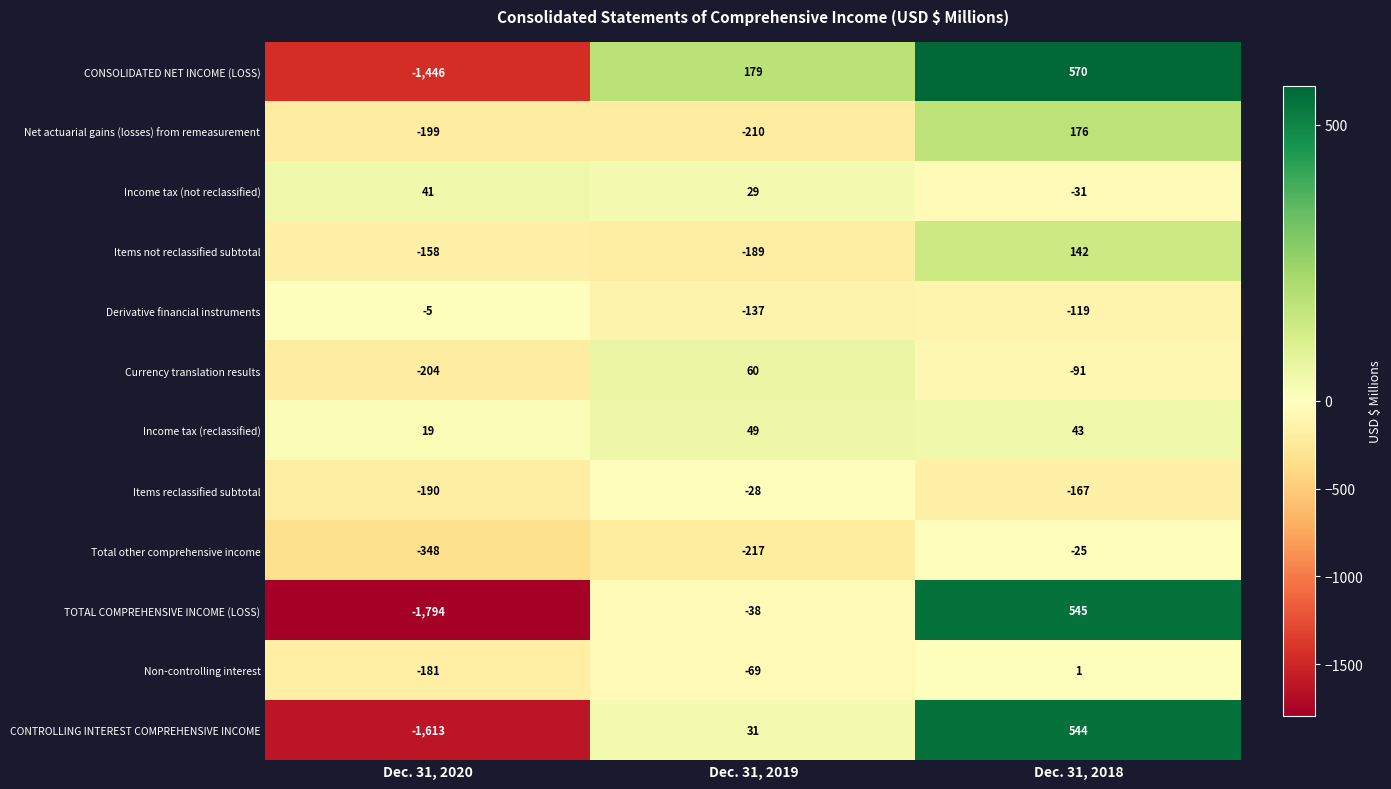

Which series has the largest total across all categories?

Income tax (reclassified)